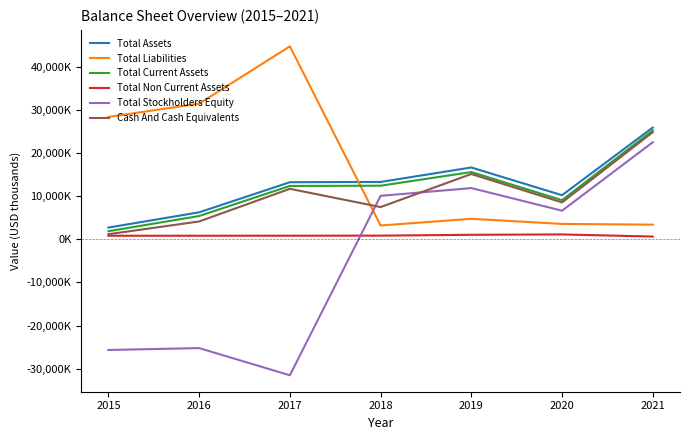

What are all the series names shown in the legend?

Total Assets, Total Liabilities, Total Current Assets, Total Non Current Assets, Total Stockholders Equity, Cash And Cash Equivalents